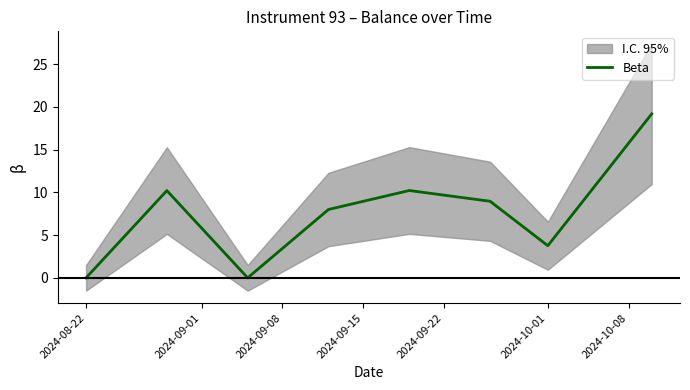

Reading left to right, list all the values displayed in this chart.

0.0	10.2	0.0	8.0	10.2	9.0	3.8	19.2